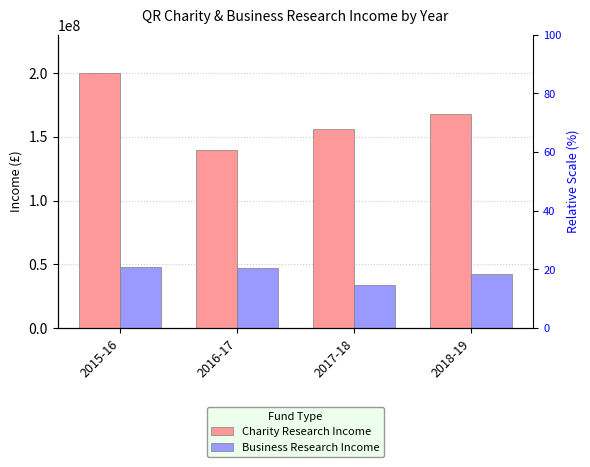

What is the spread (max minus min) of values at 2016-17?

92649000